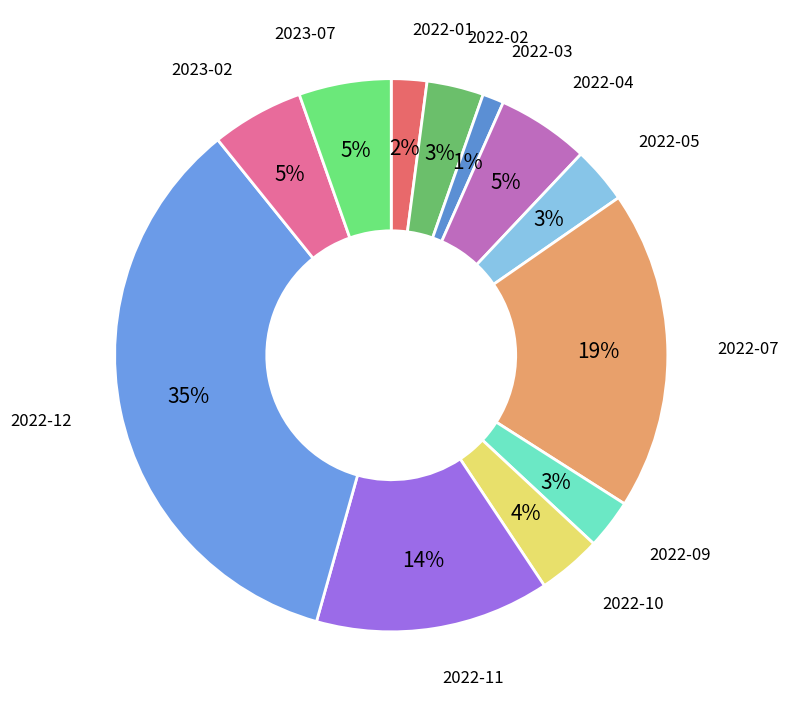

How many segments does this pie chart have?

12